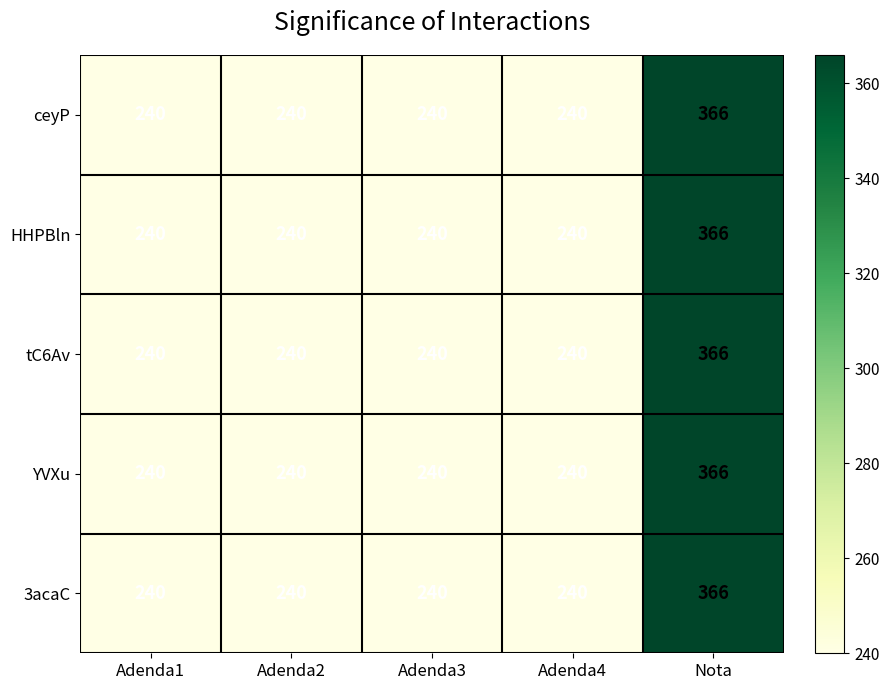

True or false: HHPBln has a value of 240 at Adenda1.

True